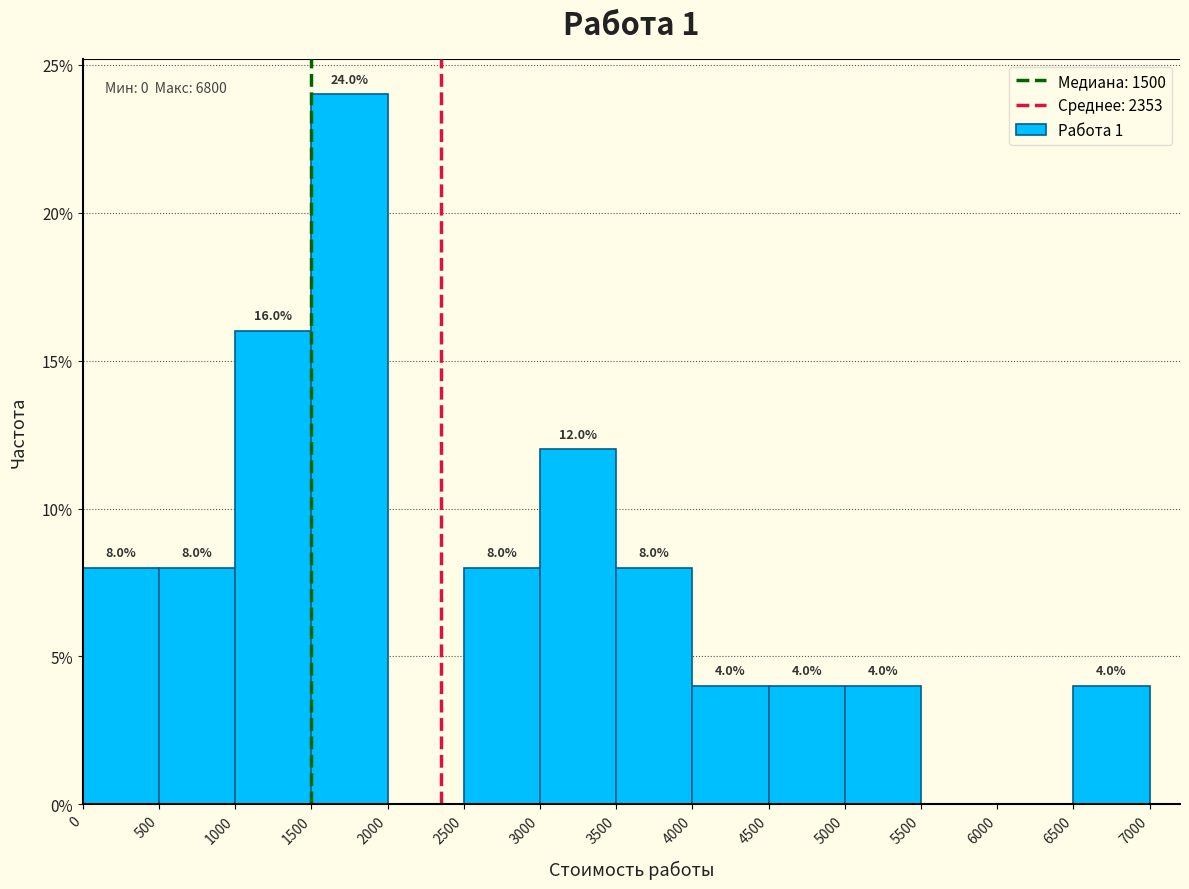

Over which range of the x-axis is the bar tallest?

1500 to 2000